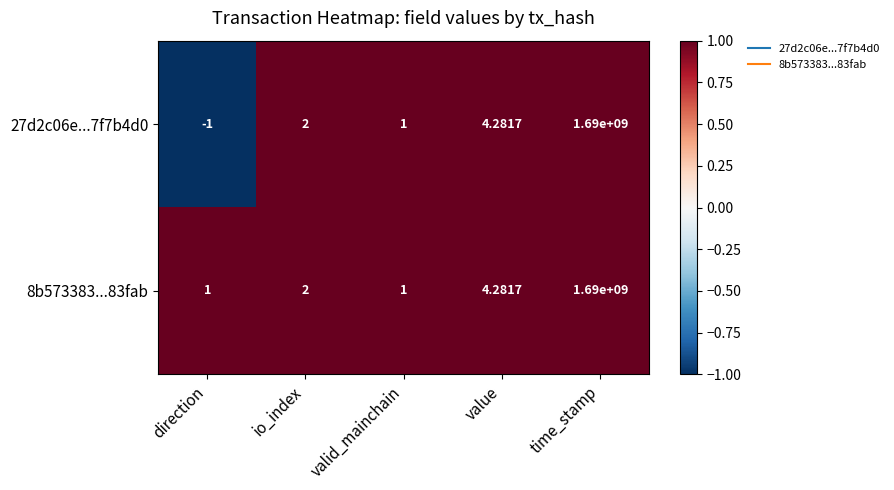

At which category is the sum across all series the highest?

time_stamp